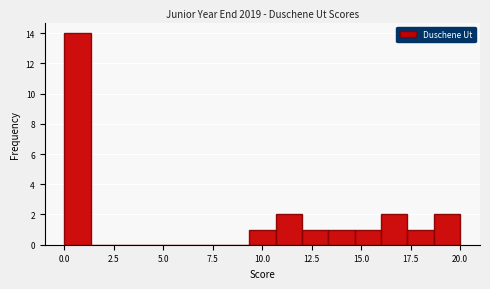

Read against the x-axis, roughly where is the centre of the tallest bar?

0.5